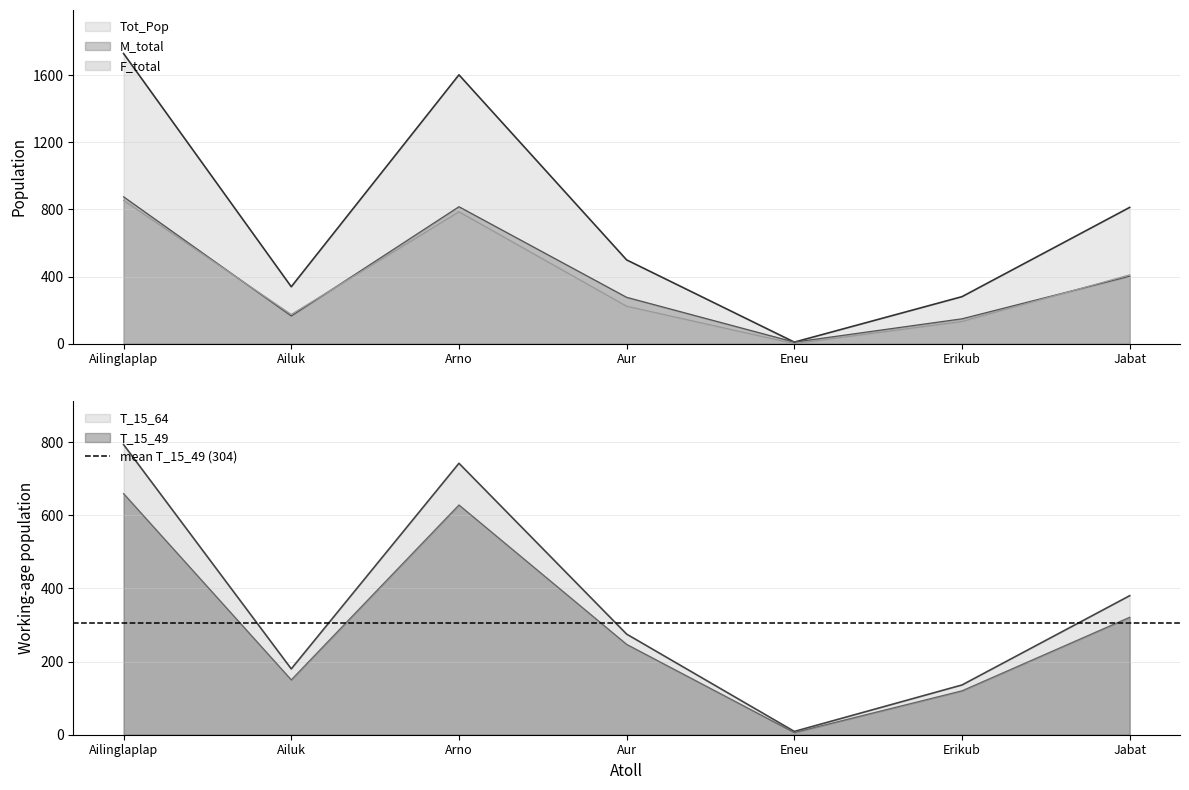

What is the sum of all M_total values?

2691